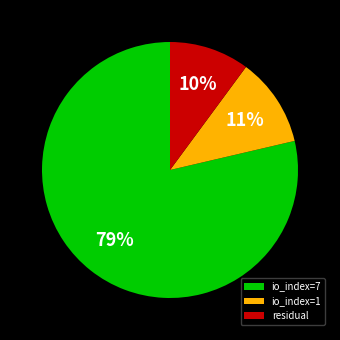

Which category has the smallest portion of the pie?

residual